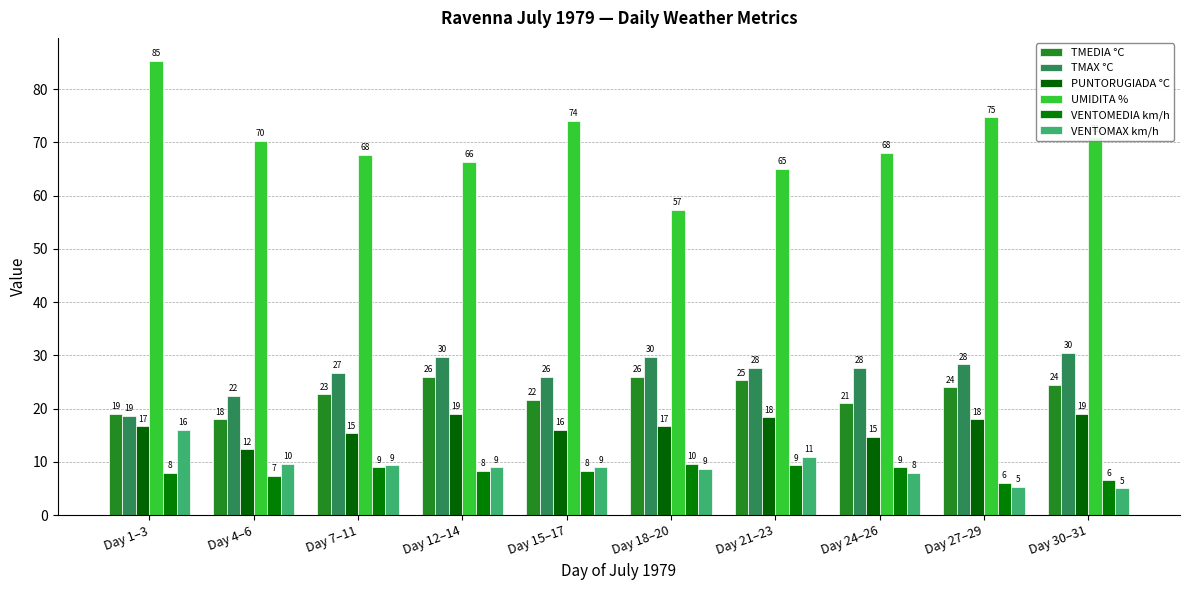

Which series has the largest range (max minus min)?

UMIDITA %